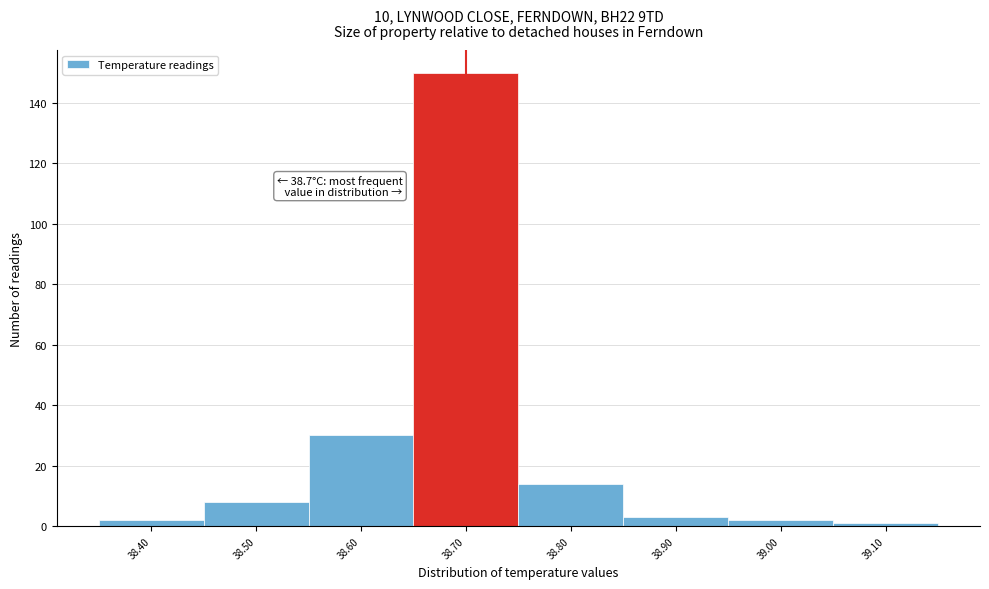

Over which range of the x-axis is the bar tallest?

38.65 to 38.75